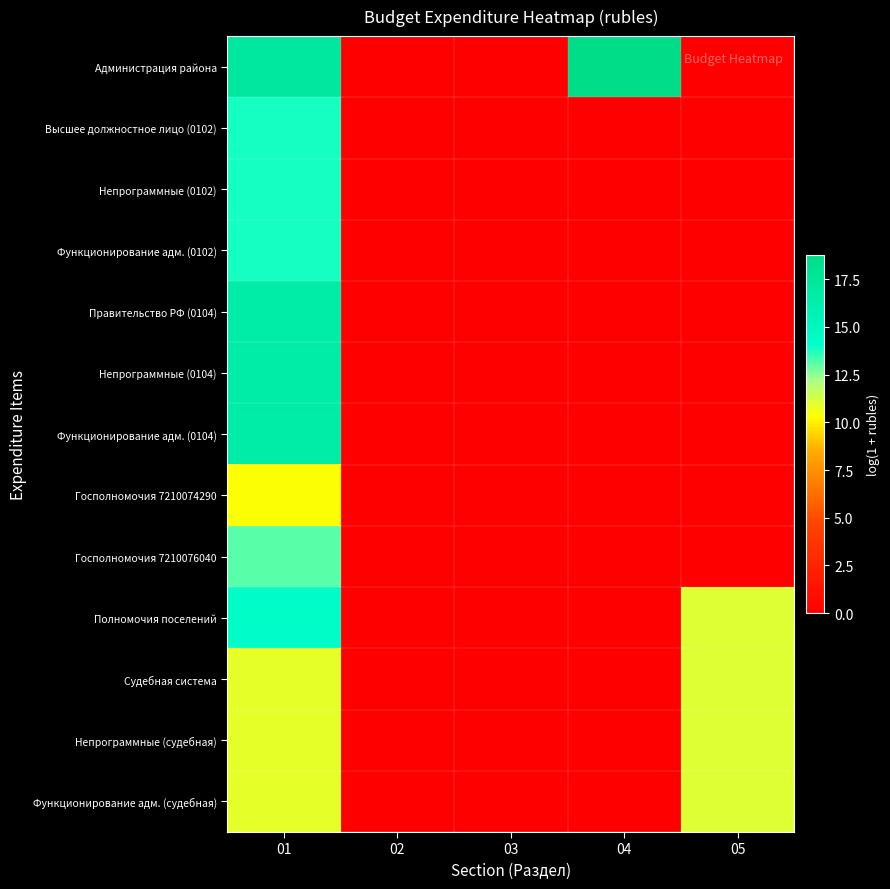

Reading left to right, list all the values displayed in this chart.

Администрация района: 01=17.1	02=0.0	03=0.0	04=18.8	05=0.0
Высшее должностное лицо (0102): 01=13.8	02=0.0	03=0.0	04=0.0	05=0.0
Непрограммные (0102): 01=13.8	02=0.0	03=0.0	04=0.0	05=0.0
Функционирование адм. (0102): 01=13.8	02=0.0	03=0.0	04=0.0	05=0.0
Правительство РФ (0104): 01=16.5	02=0.0	03=0.0	04=0.0	05=0.0
Непрограммные (0104): 01=16.5	02=0.0	03=0.0	04=0.0	05=0.0
Функционирование адм. (0104): 01=16.5	02=0.0	03=0.0	04=0.0	05=0.0
Госполномочия 7210074290: 01=10.3	02=0.0	03=0.0	04=0.0	05=0.0
Госполномочия 7210076040: 01=13.1	02=0.0	03=0.0	04=0.0	05=0.0
Полномочия поселений: 01=14.3	02=0.0	03=0.0	04=0.0	05=11.1
Судебная система: 01=10.9	02=0.0	03=0.0	04=0.0	05=11.1
Непрограммные (судебная): 01=10.9	02=0.0	03=0.0	04=0.0	05=11.1
Функционирование адм. (судебная): 01=10.9	02=0.0	03=0.0	04=0.0	05=11.1